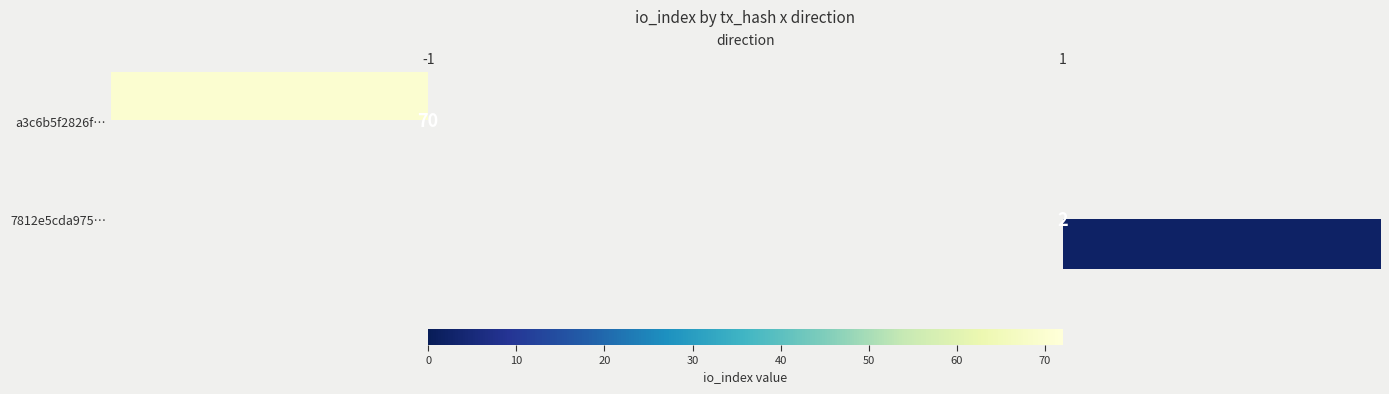

Between 1 and -1, which is larger?

-1